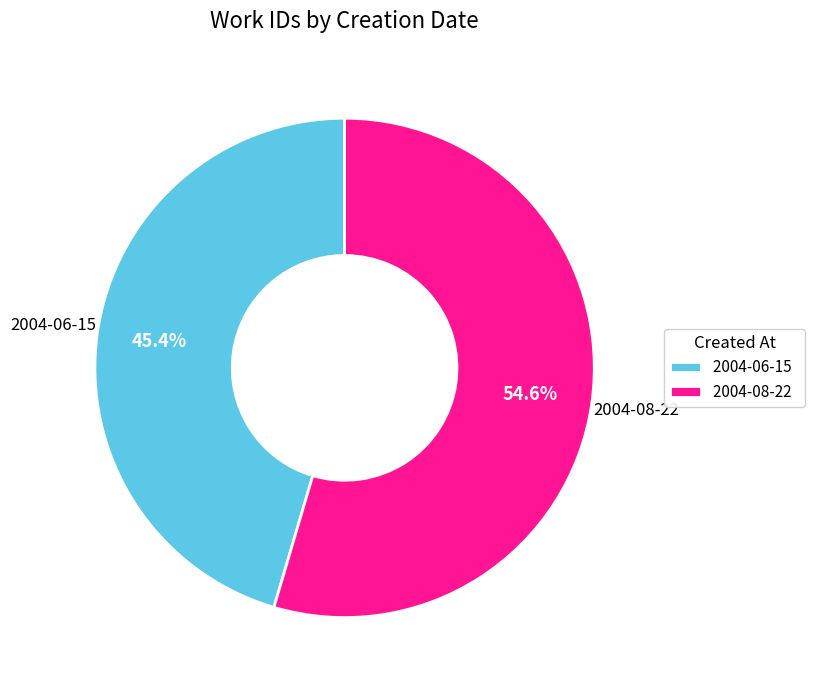

Which slice is the largest?

2004-08-22